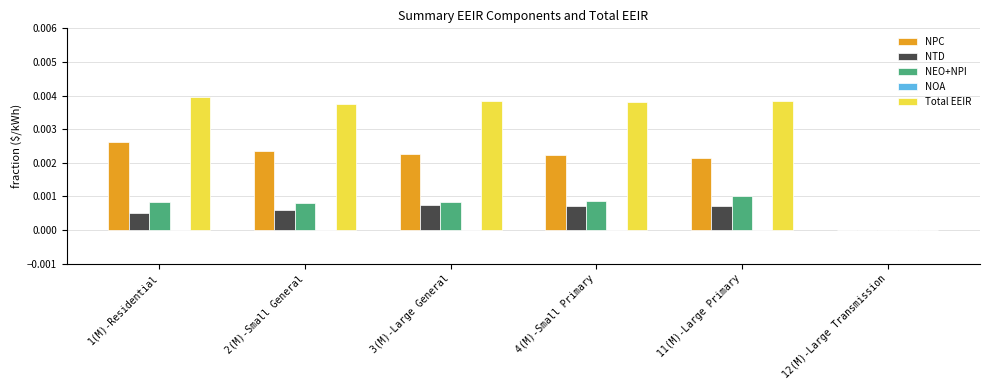

Which series has the largest total across all categories?

Total EEIR